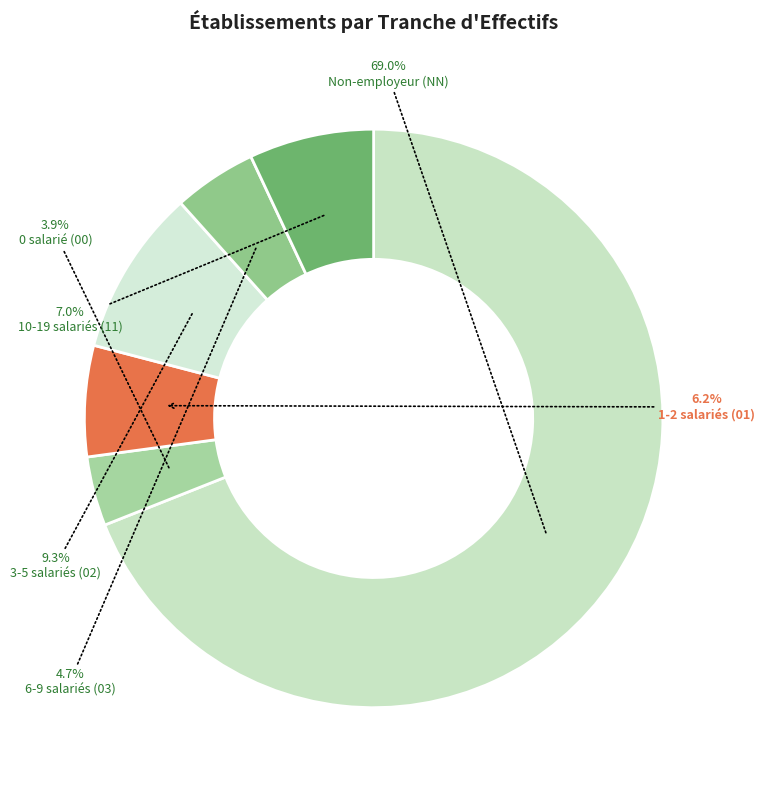

How many slices are in this pie chart?

6